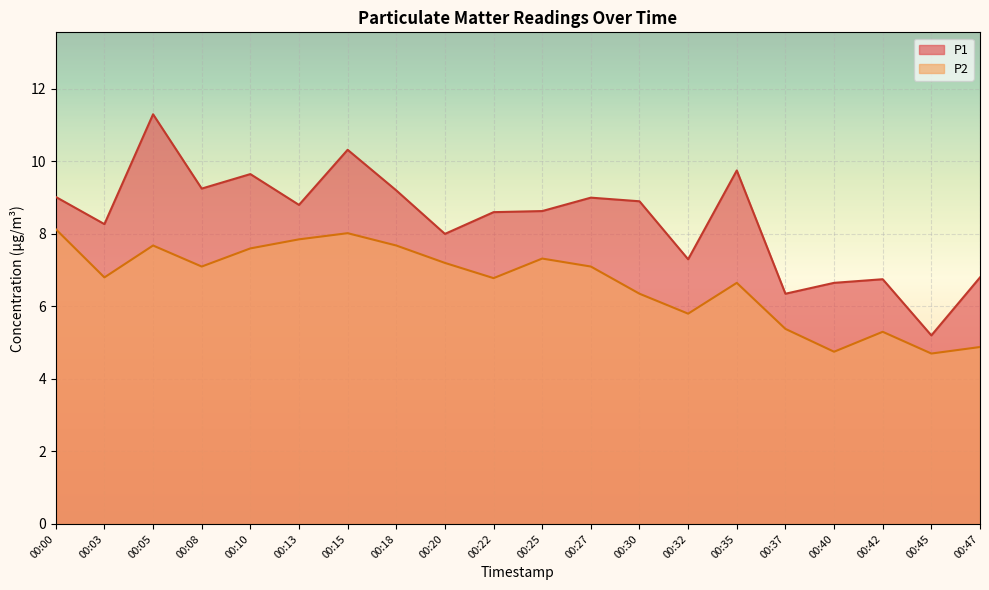

At which category does P2 reach its first local peak?

00:05